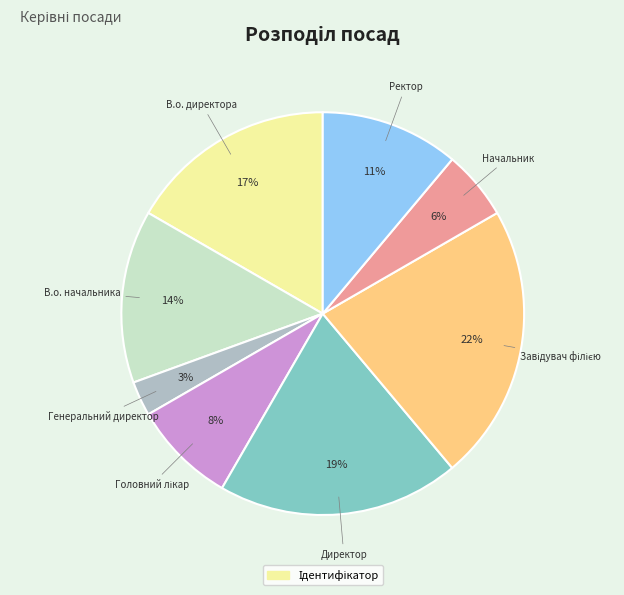

How many segments does this pie chart have?

8